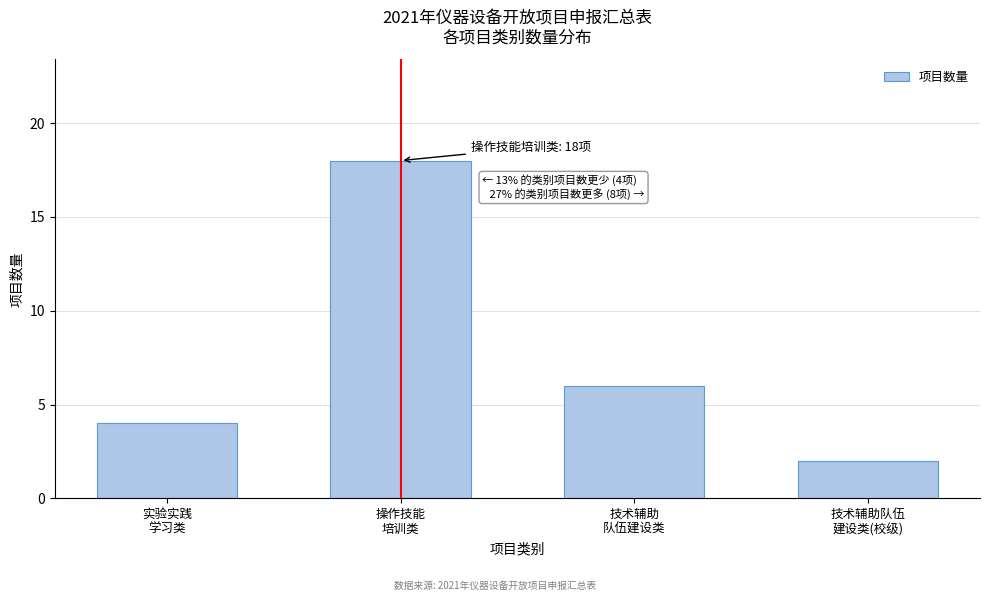

Reading right to left, list all the values displayed in this chart.

2	6	18	4